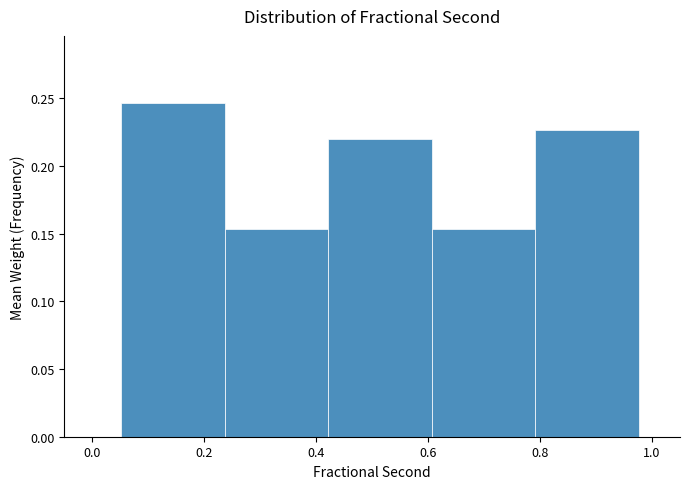

Which range on the x-axis has the tallest bar?

0.06 to 0.24